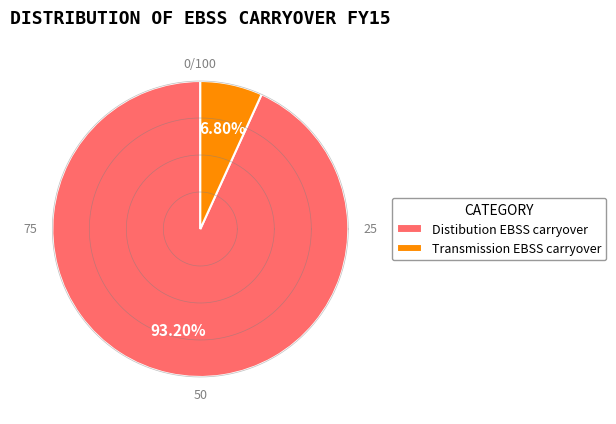

Approximately how many times larger is the value at Distibution EBSS carryover compared to Transmission EBSS carryover?

13.7